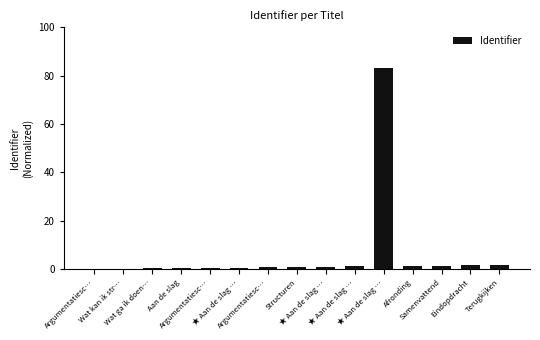

Rank the categories by value from lowest to highest.

Argumentatiesc…, Wat kan ik str…, Wat ga ik doen…, Aan de slag, Argumentatiesc…, ★ Aan de slag …, Argumentatiesc…, Structuren, ★ Aan de slag …, ★ Aan de slag …, Afronding, Samenvattend, Eindopdracht, Terugkijken, ★ Aan de slag …